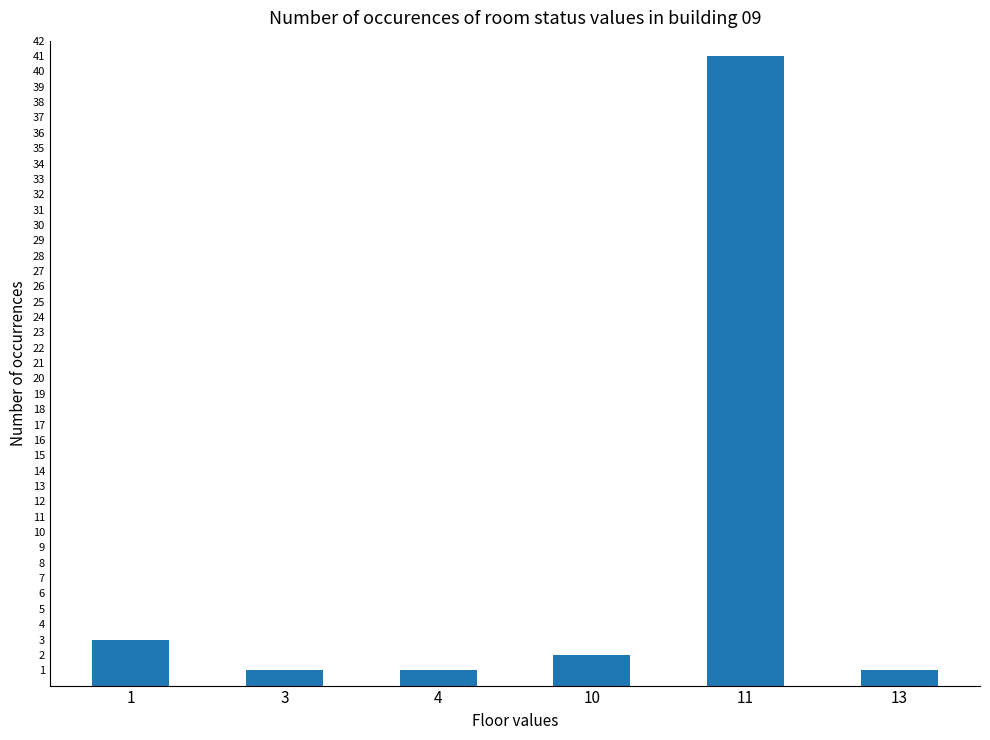

Reading right to left, transcribe all the data shown in this chart.

13=1	11=41	10=2	4=1	3=1	1=3